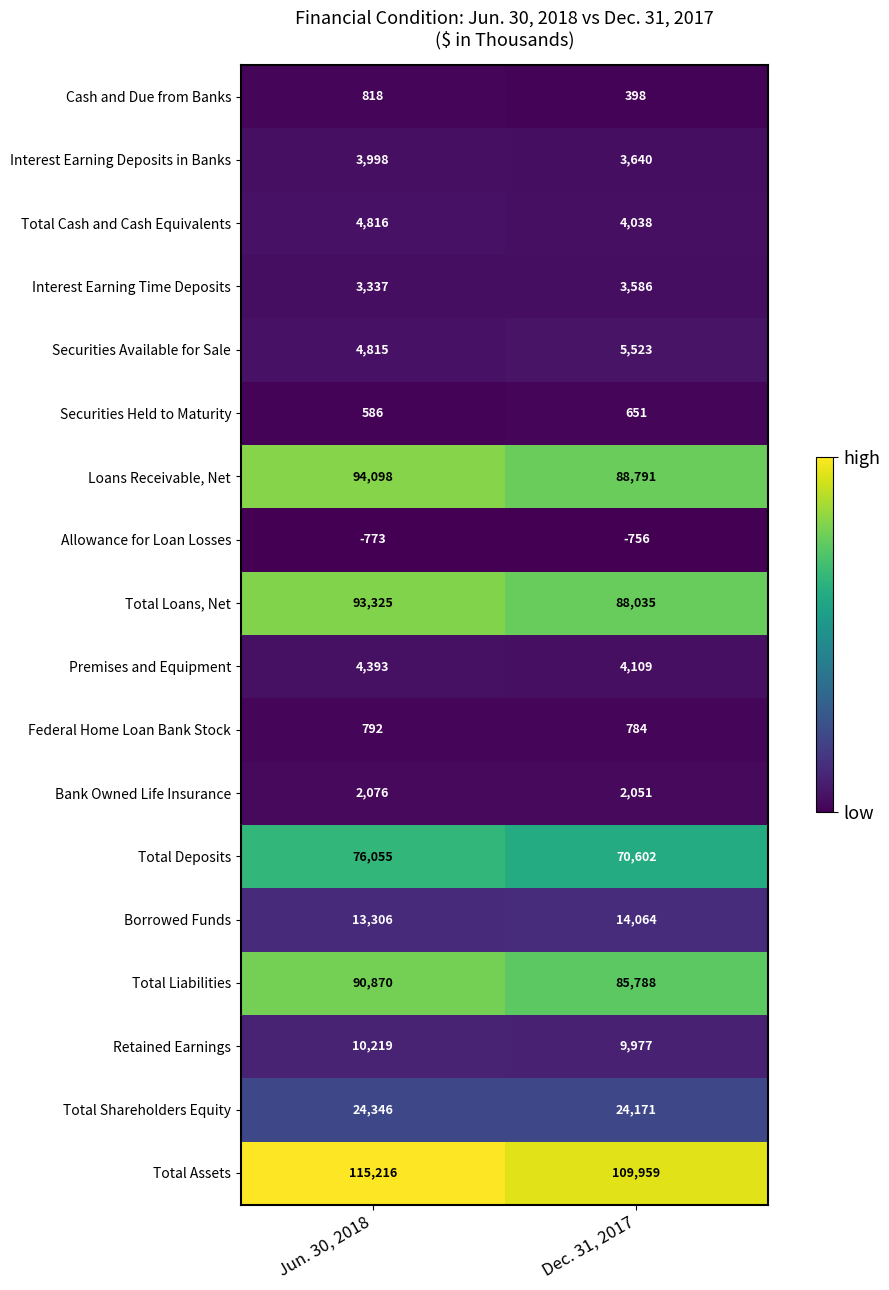

What is the smallest value displayed?

-773